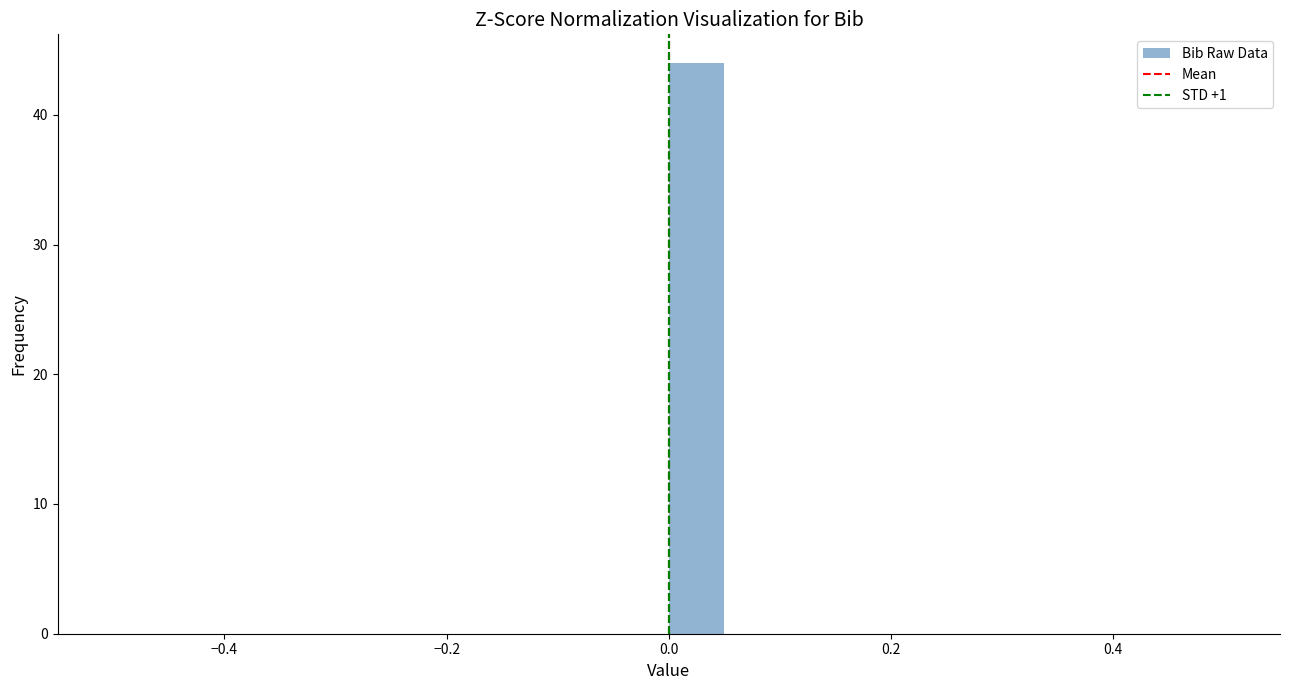

Around what value on the x-axis is the tallest bar? Give the approximate position of its centre, as read against the axis.

0.02